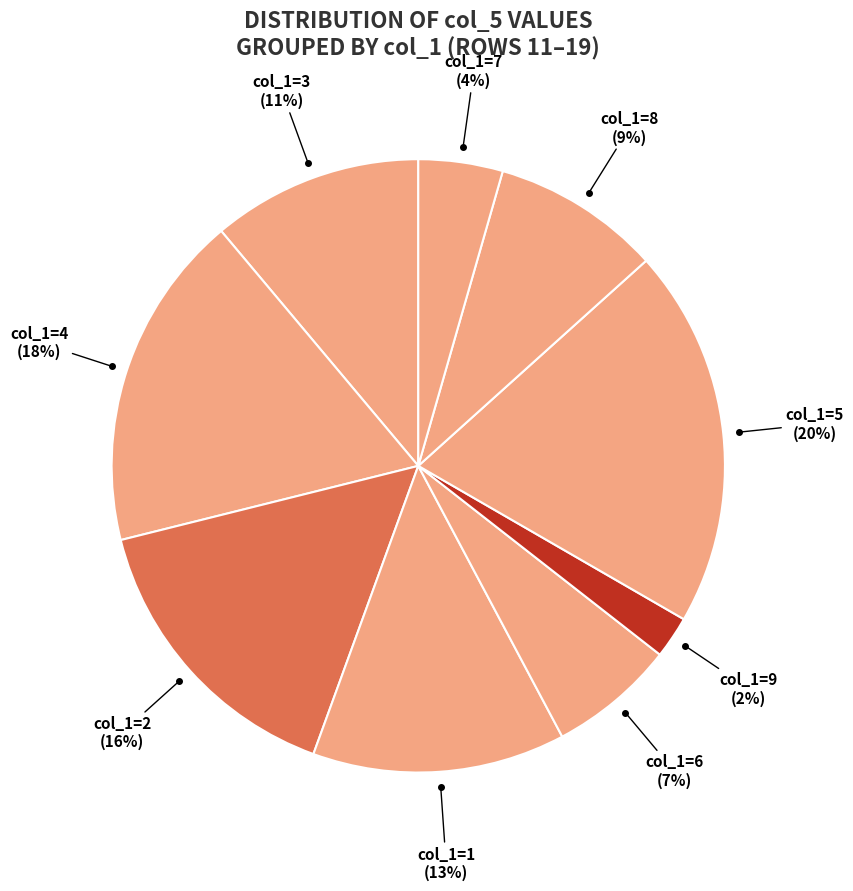

Count the number of slices in the pie.

9